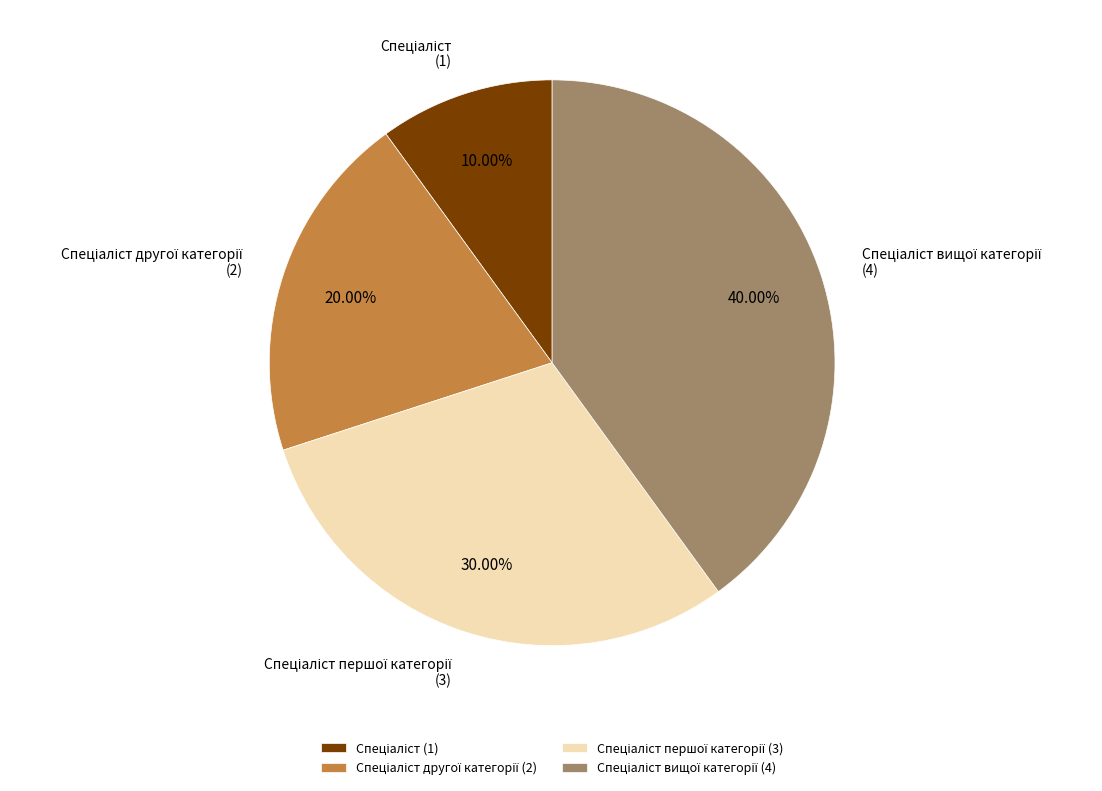

Count the number of slices in the pie.

4